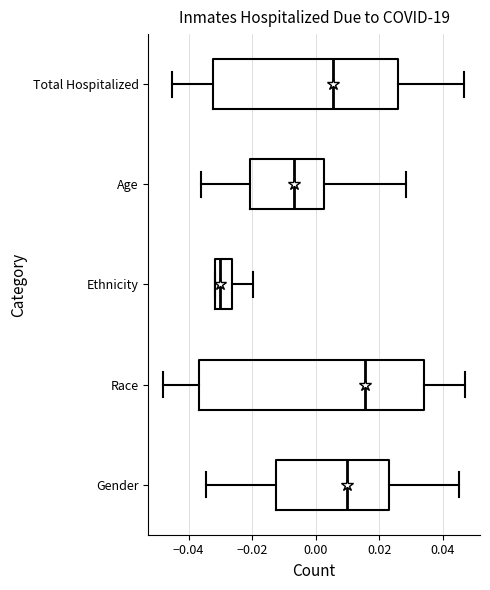

Comparing the boxes themselves (not the whiskers), which one is the widest?

Race